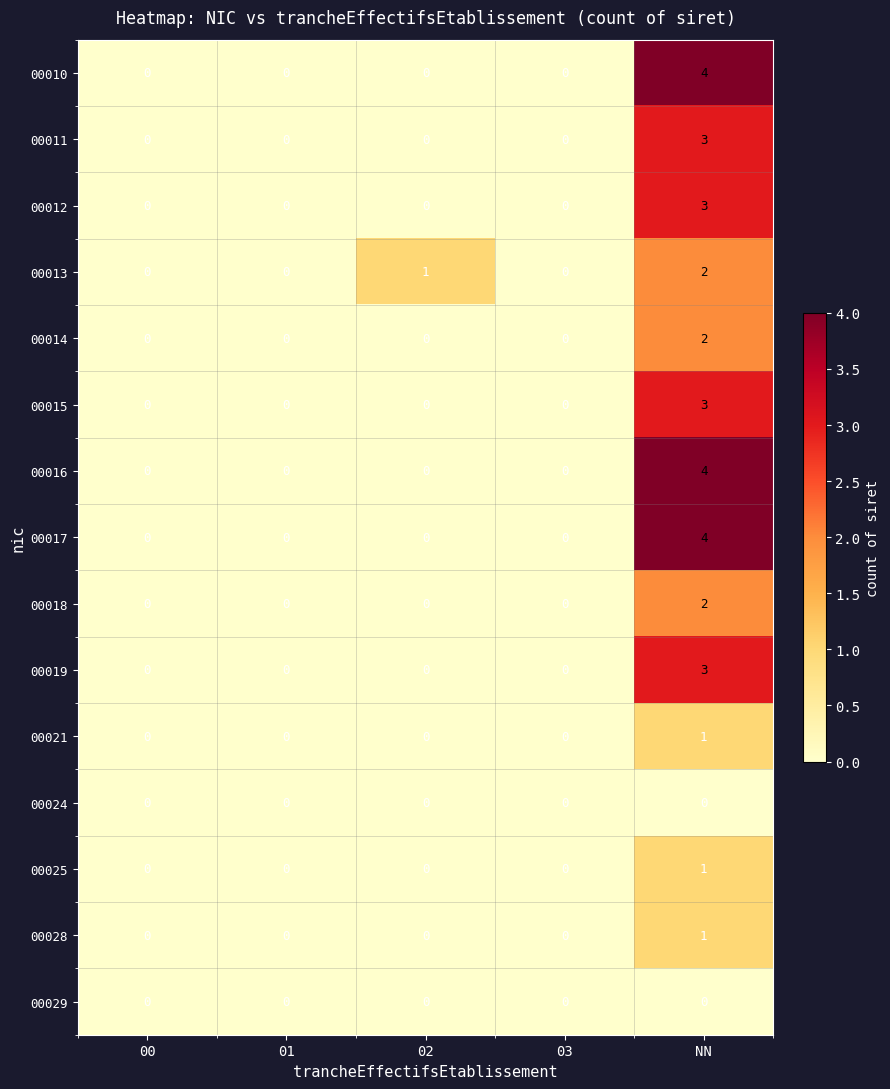

What is the highest value of the 00015 series?

3